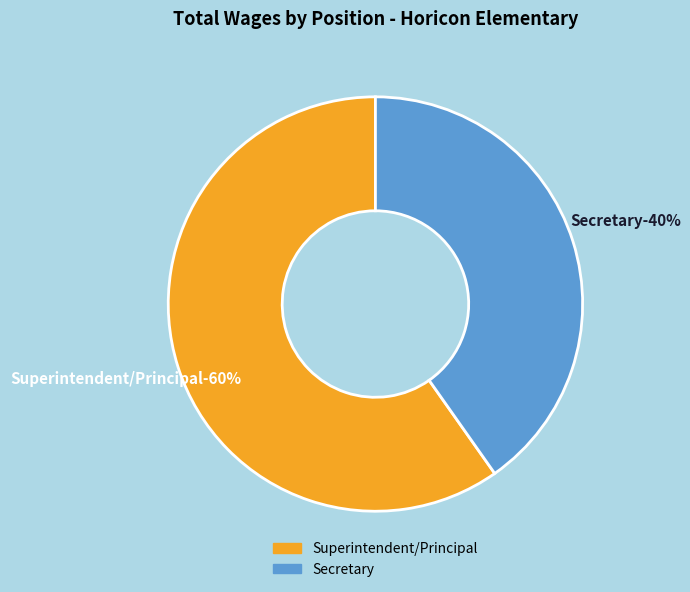

Which slice is the largest?

Superintendent/Principal